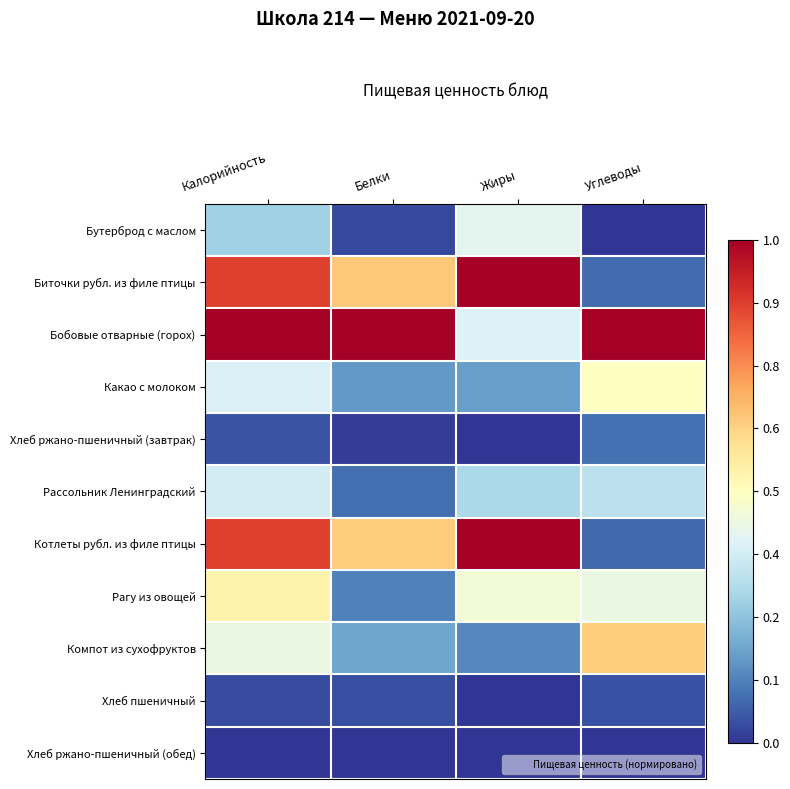

Between Белки and Жиры, which is larger?

Жиры